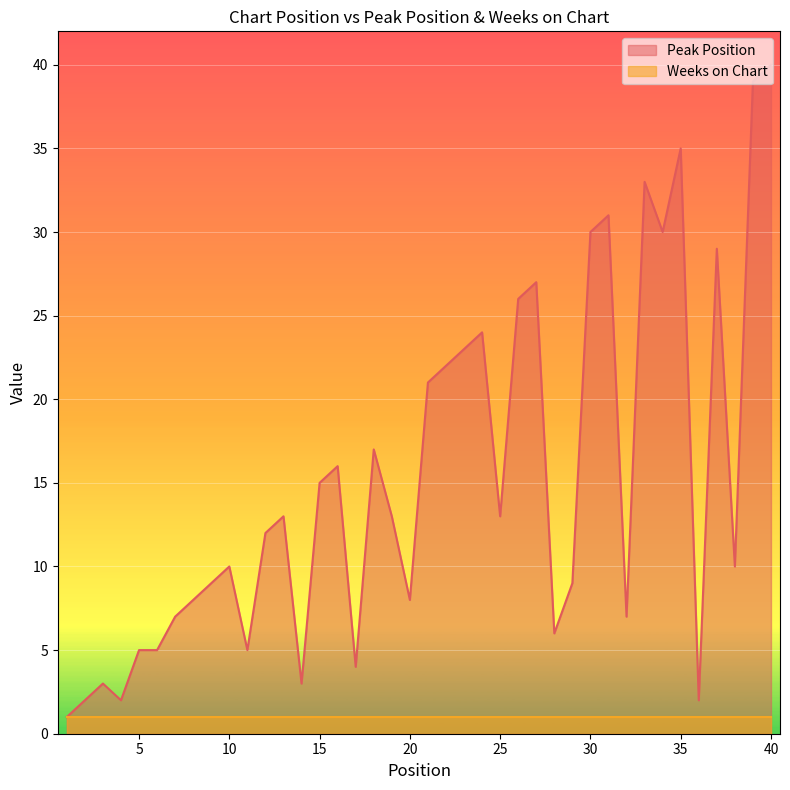

How many points are lower than both their immediate neighbors (excluding endpoints)?

11